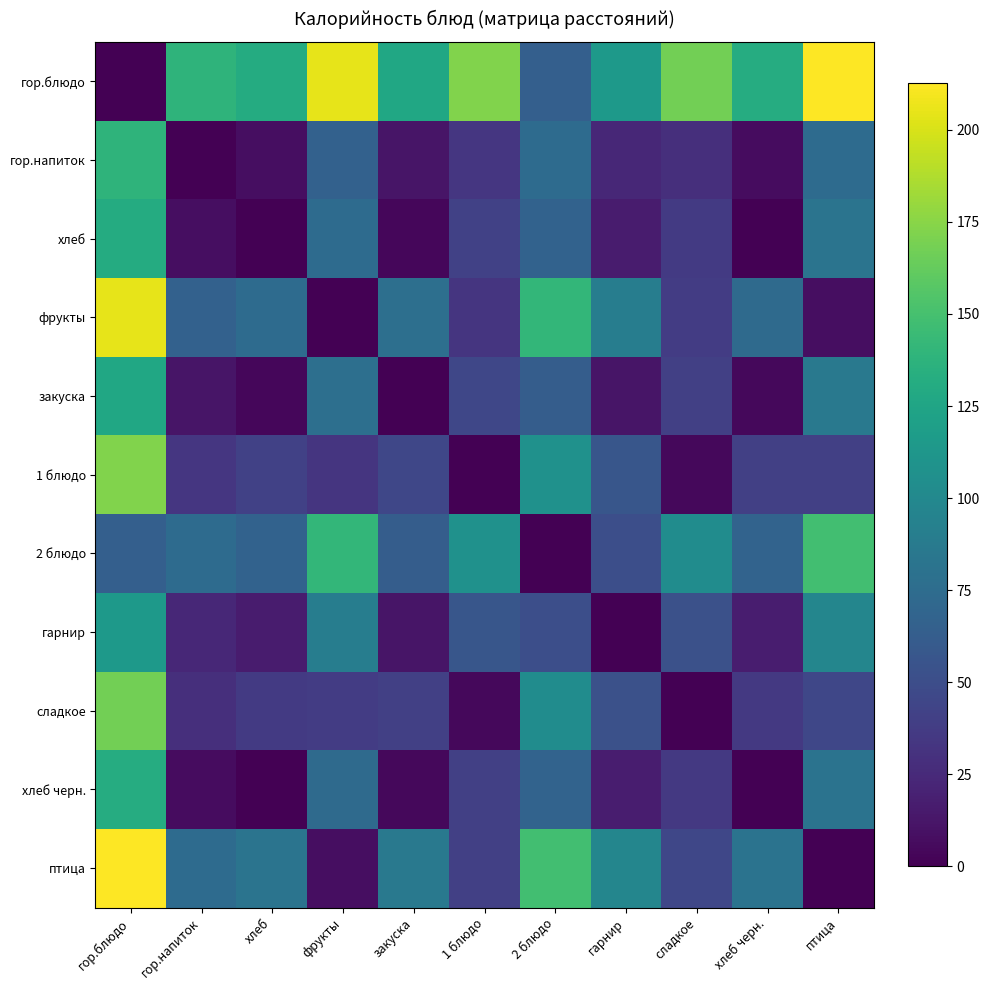

Which series has the largest total across all categories?

гор.блюдо